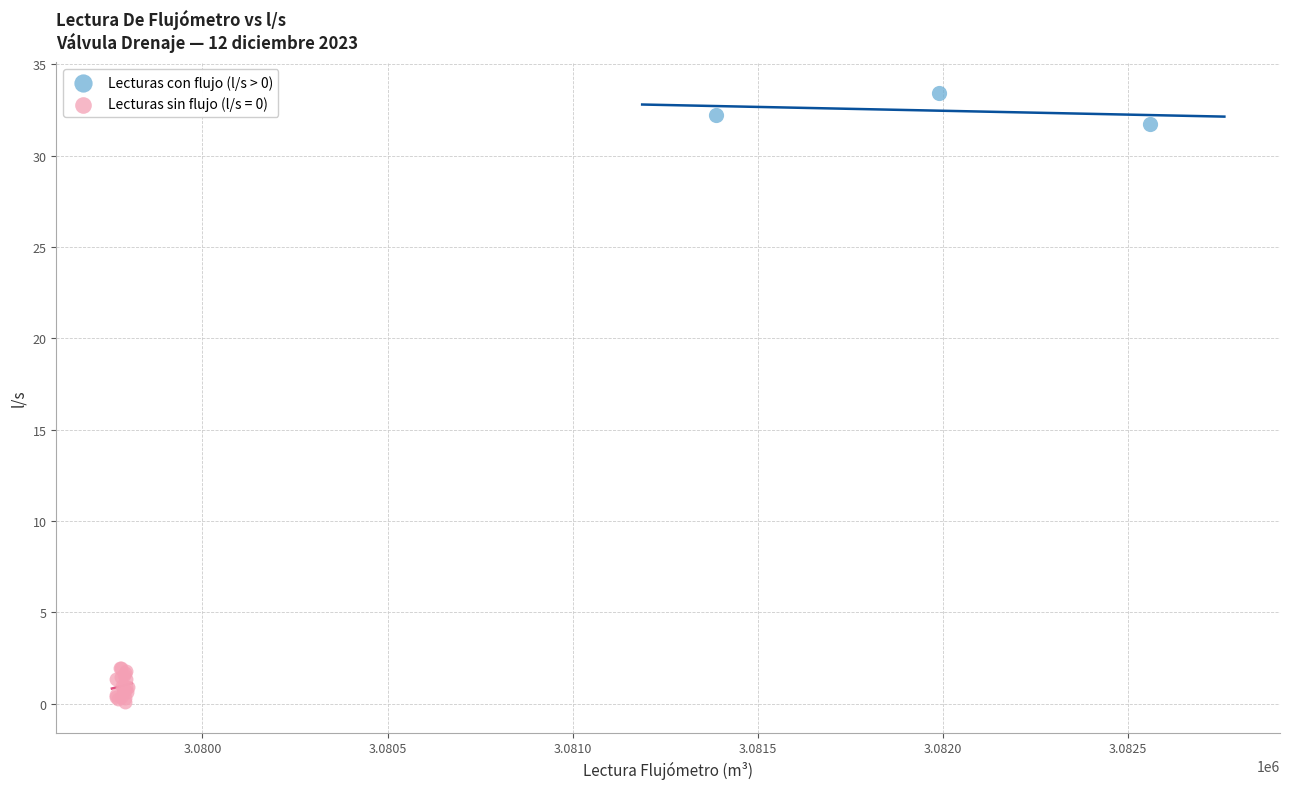

Which series contains the highest Y value?

Lecturas con flujo (l/s > 0)